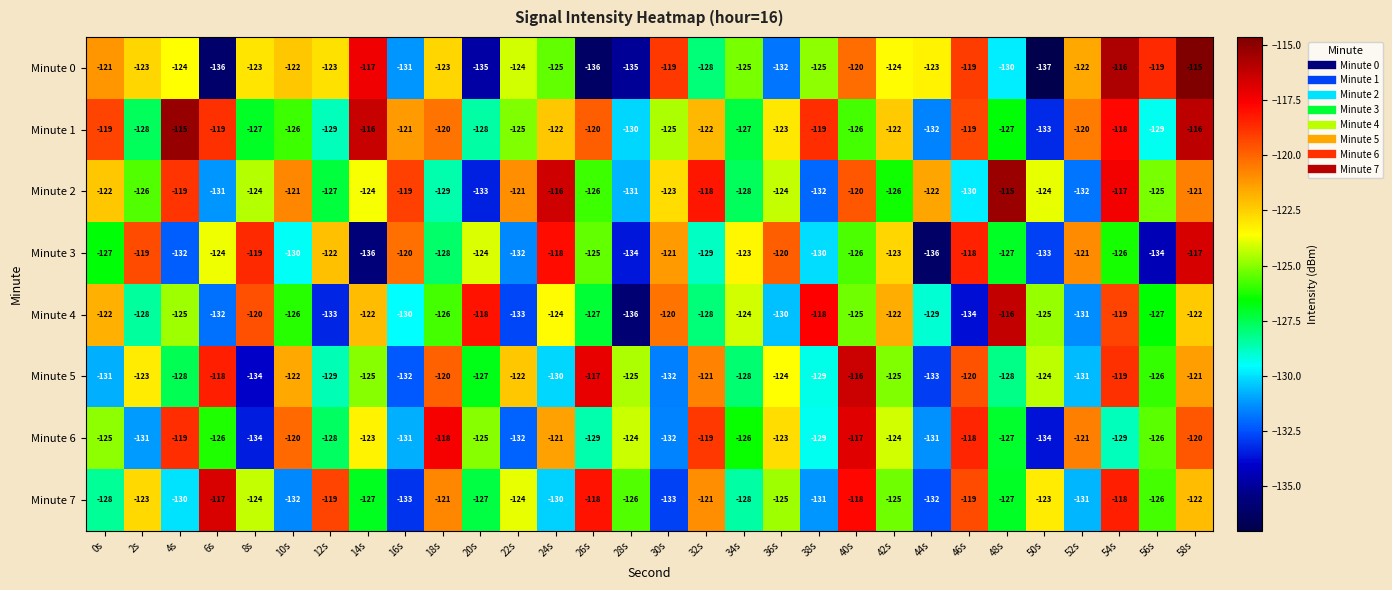

The Minute 2 series shows -126 at 26s. True or false?

True